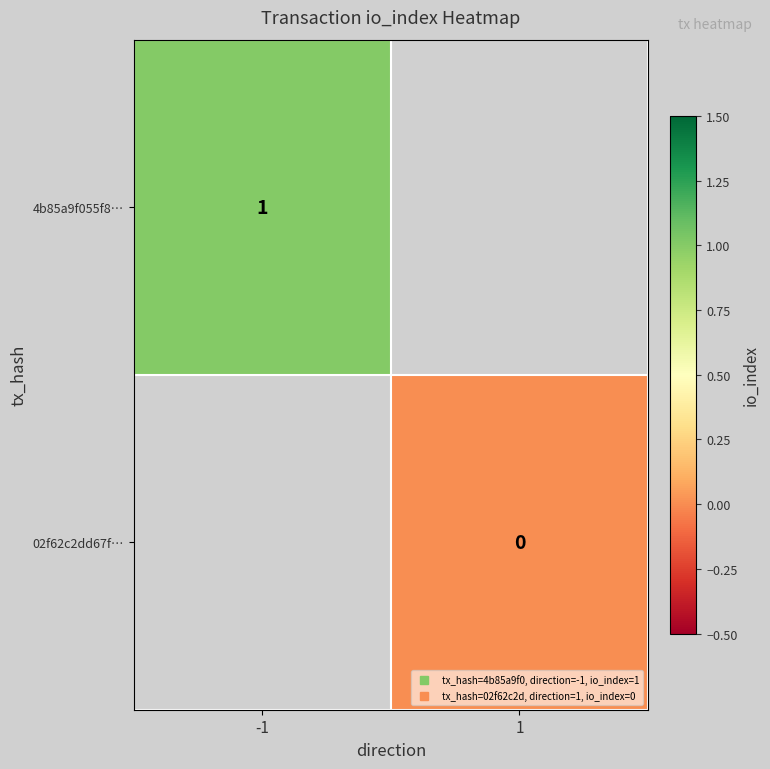

At how many categories does at least one series exceed 0?

1